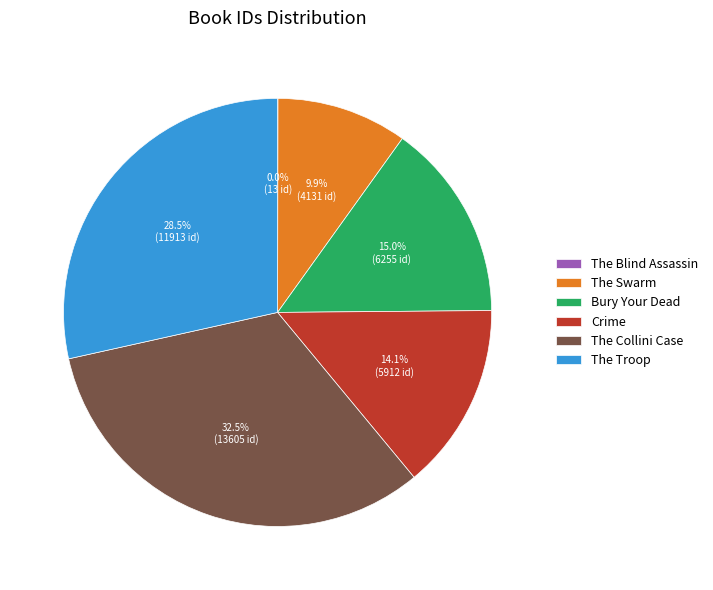

What portion of the pie excludes Crime?

85.9%